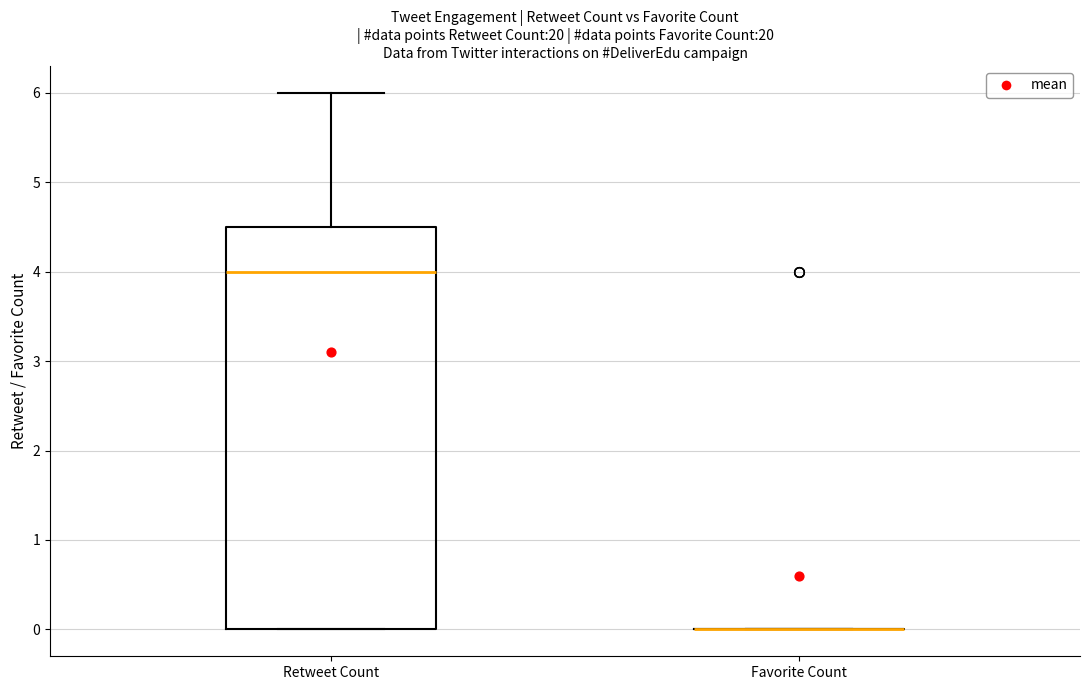

Reading left to right, transcribe this box plot: for each box, give where its median line is, the range the box spans, and where its two whiskers end, as read against the y-axis. The values are not printed on the chart, so give them approximately, as read against the axis.

Retweet Count: median 4.0, box 0.0 to 4.5, whiskers 0.0 to 6.0
Favorite Count: box collapsed to a line at 0.0, whiskers 0.0 to 0.0